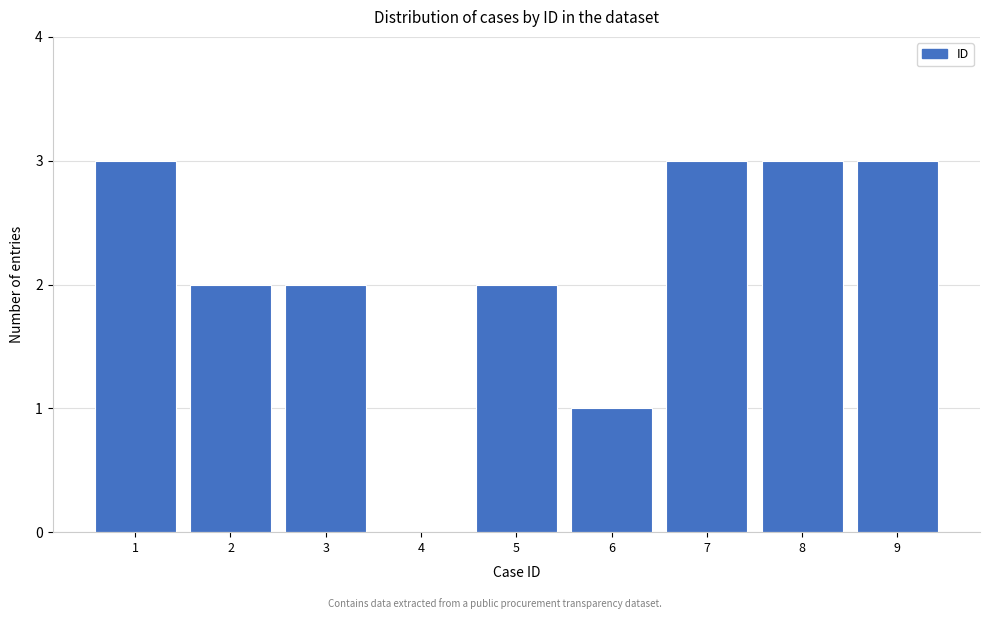

Reading left to right, list every bar in this chart as the range it spans on the x-axis followed by its height. The values are not printed on the chart, so give them approximately, as read against the axis.

0.5 to 1.5: 3
1.5 to 2.5: 2
2.5 to 3.5: 2
3.5 to 4.5: 0
4.5 to 5.5: 2
5.5 to 6.5: 1
6.5 to 7.5: 3
7.5 to 8.5: 3
8.5 to 9.5: 3